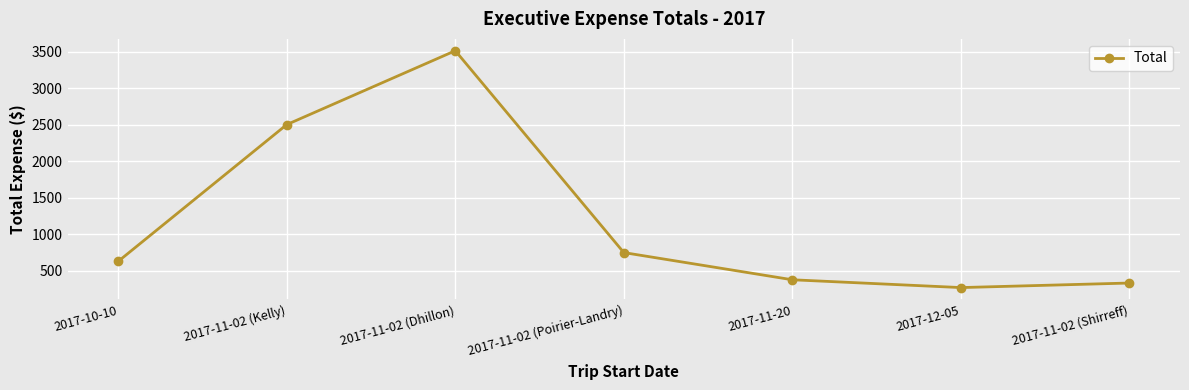

What is the maximum value shown in the chart?

3511.1